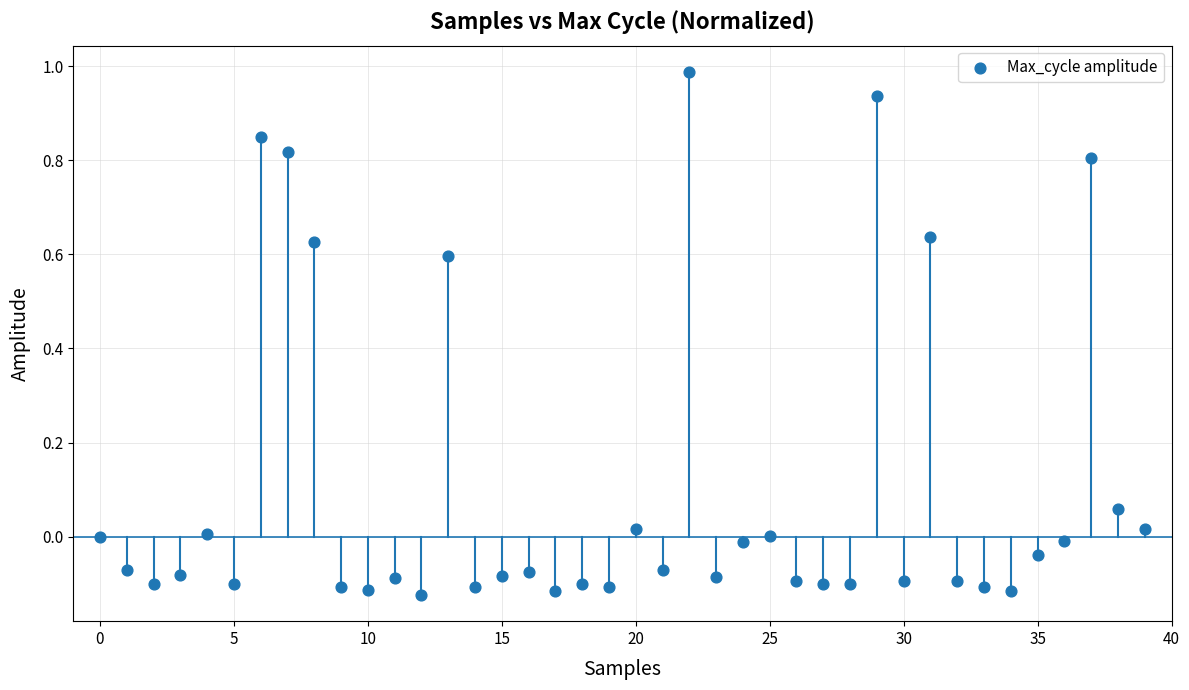

What is the range of Y values (max minus min)?

1.1